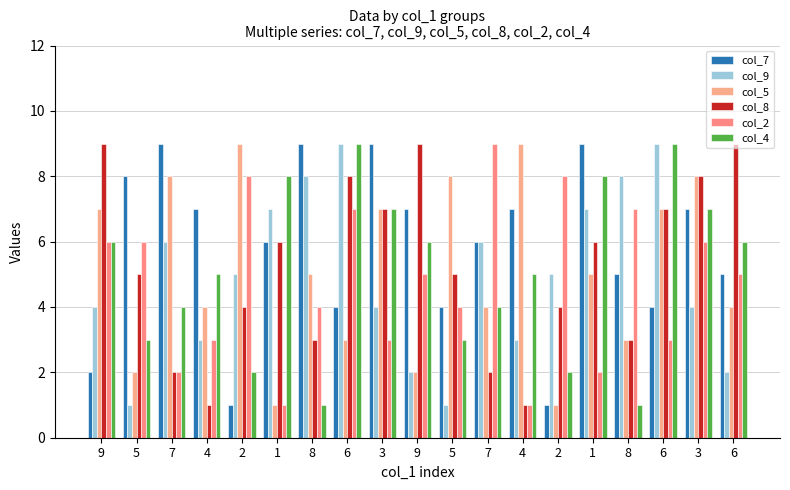

The col_7 series shows 8 at 5. True or false?

True